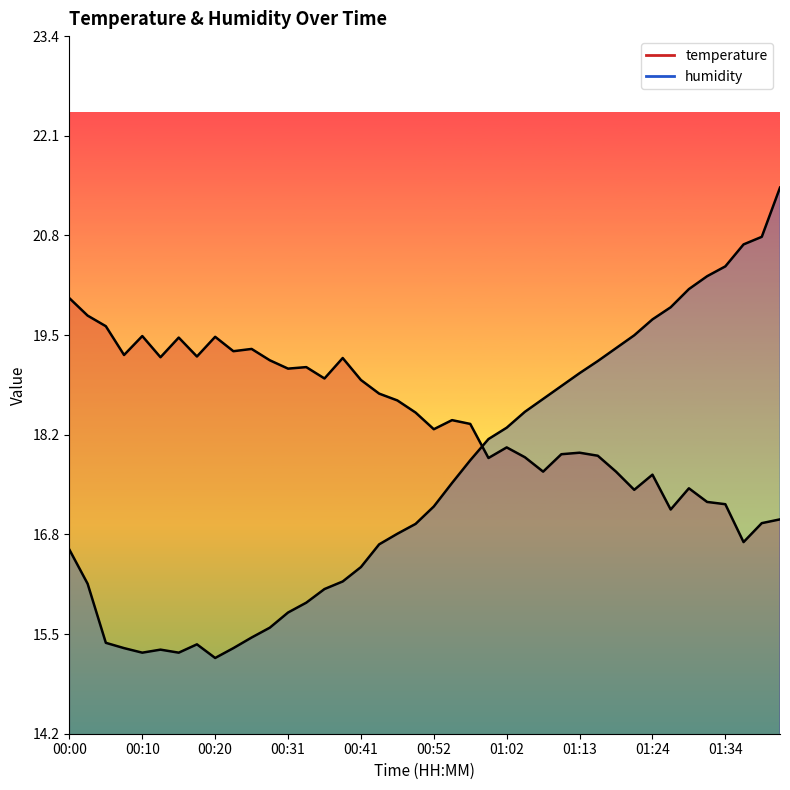

At which label does temperature first exceed 18?

00:00